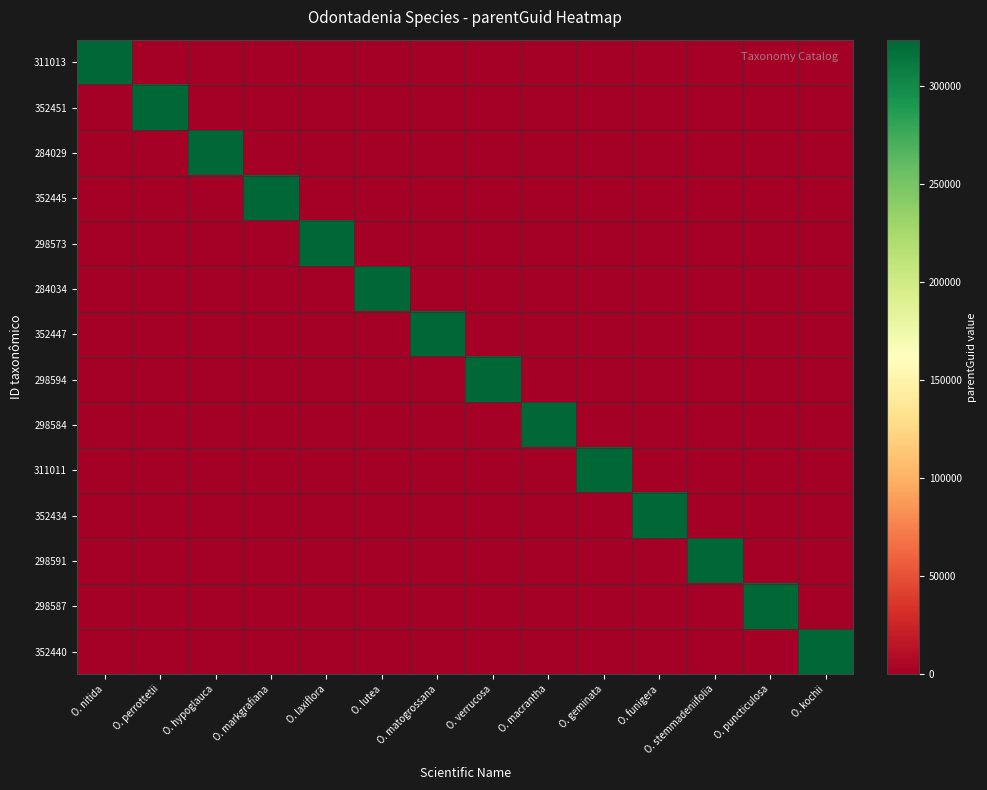

Reading left to right, list all the values displayed in this chart.

311013: O. nitida=323605	O. perrottetii=0	O. hypoglauca=0	O. markgrafiana=0	O. laxiflora=0	O. lutea=0	O. matogrossana=0	O. verrucosa=0	O. macrantha=0	O. geminata=0	O. funigera=0	O. stemmadeniifolia=0	O. puncticulosa=0	O. kochii=0
352451: O. nitida=0	O. perrottetii=323605	O. hypoglauca=0	O. markgrafiana=0	O. laxiflora=0	O. lutea=0	O. matogrossana=0	O. verrucosa=0	O. macrantha=0	O. geminata=0	O. funigera=0	O. stemmadeniifolia=0	O. puncticulosa=0	O. kochii=0
284029: O. nitida=0	O. perrottetii=0	O. hypoglauca=323605	O. markgrafiana=0	O. laxiflora=0	O. lutea=0	O. matogrossana=0	O. verrucosa=0	O. macrantha=0	O. geminata=0	O. funigera=0	O. stemmadeniifolia=0	O. puncticulosa=0	O. kochii=0
352445: O. nitida=0	O. perrottetii=0	O. hypoglauca=0	O. markgrafiana=323605	O. laxiflora=0	O. lutea=0	O. matogrossana=0	O. verrucosa=0	O. macrantha=0	O. geminata=0	O. funigera=0	O. stemmadeniifolia=0	O. puncticulosa=0	O. kochii=0
298573: O. nitida=0	O. perrottetii=0	O. hypoglauca=0	O. markgrafiana=0	O. laxiflora=323605	O. lutea=0	O. matogrossana=0	O. verrucosa=0	O. macrantha=0	O. geminata=0	O. funigera=0	O. stemmadeniifolia=0	O. puncticulosa=0	O. kochii=0
284034: O. nitida=0	O. perrottetii=0	O. hypoglauca=0	O. markgrafiana=0	O. laxiflora=0	O. lutea=323605	O. matogrossana=0	O. verrucosa=0	O. macrantha=0	O. geminata=0	O. funigera=0	O. stemmadeniifolia=0	O. puncticulosa=0	O. kochii=0
352447: O. nitida=0	O. perrottetii=0	O. hypoglauca=0	O. markgrafiana=0	O. laxiflora=0	O. lutea=0	O. matogrossana=323605	O. verrucosa=0	O. macrantha=0	O. geminata=0	O. funigera=0	O. stemmadeniifolia=0	O. puncticulosa=0	O. kochii=0
298594: O. nitida=0	O. perrottetii=0	O. hypoglauca=0	O. markgrafiana=0	O. laxiflora=0	O. lutea=0	O. matogrossana=0	O. verrucosa=323605	O. macrantha=0	O. geminata=0	O. funigera=0	O. stemmadeniifolia=0	O. puncticulosa=0	O. kochii=0
298584: O. nitida=0	O. perrottetii=0	O. hypoglauca=0	O. markgrafiana=0	O. laxiflora=0	O. lutea=0	O. matogrossana=0	O. verrucosa=0	O. macrantha=323605	O. geminata=0	O. funigera=0	O. stemmadeniifolia=0	O. puncticulosa=0	O. kochii=0
311011: O. nitida=0	O. perrottetii=0	O. hypoglauca=0	O. markgrafiana=0	O. laxiflora=0	O. lutea=0	O. matogrossana=0	O. verrucosa=0	O. macrantha=0	O. geminata=323605	O. funigera=0	O. stemmadeniifolia=0	O. puncticulosa=0	O. kochii=0
352434: O. nitida=0	O. perrottetii=0	O. hypoglauca=0	O. markgrafiana=0	O. laxiflora=0	O. lutea=0	O. matogrossana=0	O. verrucosa=0	O. macrantha=0	O. geminata=0	O. funigera=323605	O. stemmadeniifolia=0	O. puncticulosa=0	O. kochii=0
298591: O. nitida=0	O. perrottetii=0	O. hypoglauca=0	O. markgrafiana=0	O. laxiflora=0	O. lutea=0	O. matogrossana=0	O. verrucosa=0	O. macrantha=0	O. geminata=0	O. funigera=0	O. stemmadeniifolia=323605	O. puncticulosa=0	O. kochii=0
298587: O. nitida=0	O. perrottetii=0	O. hypoglauca=0	O. markgrafiana=0	O. laxiflora=0	O. lutea=0	O. matogrossana=0	O. verrucosa=0	O. macrantha=0	O. geminata=0	O. funigera=0	O. stemmadeniifolia=0	O. puncticulosa=323605	O. kochii=0
352440: O. nitida=0	O. perrottetii=0	O. hypoglauca=0	O. markgrafiana=0	O. laxiflora=0	O. lutea=0	O. matogrossana=0	O. verrucosa=0	O. macrantha=0	O. geminata=0	O. funigera=0	O. stemmadeniifolia=0	O. puncticulosa=0	O. kochii=323605